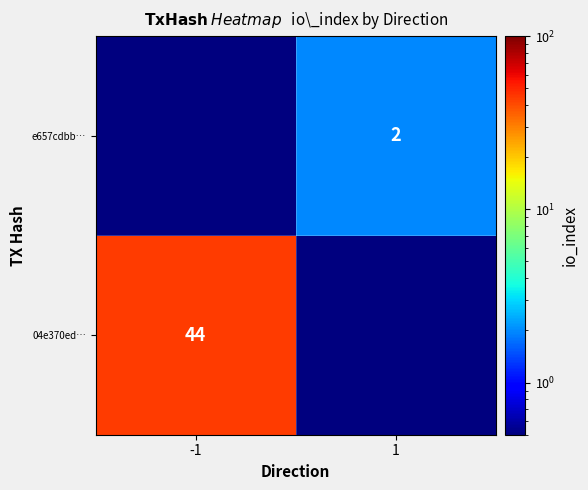

True or false: e657cdbb… has a value of 2.0 at 1.

True